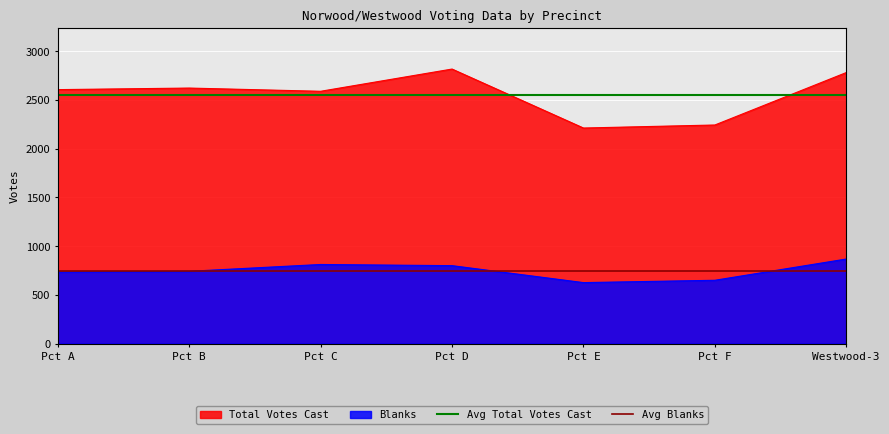

Is it true that Avg Total Votes Cast equals 3505.2 at Pct A?

False